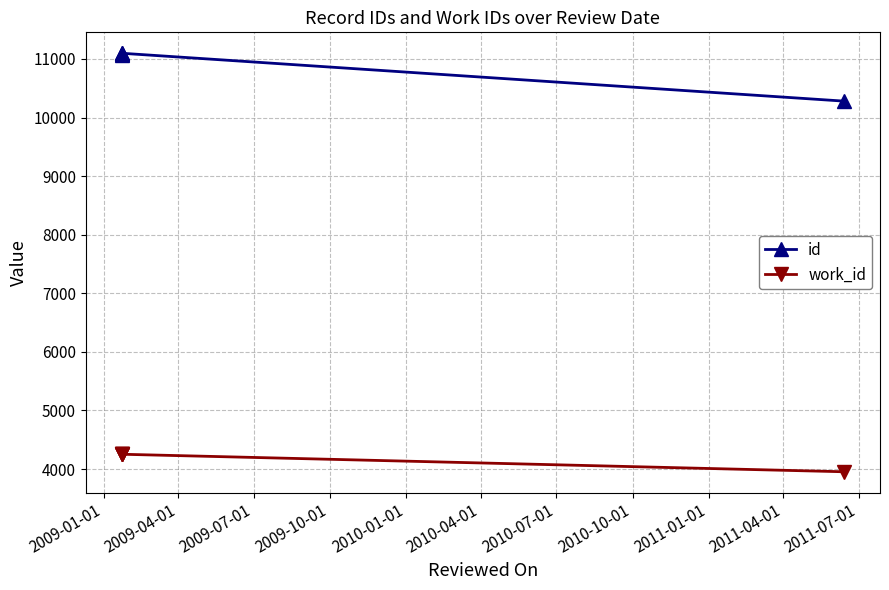

What position from the left is 2009-04-01?

2